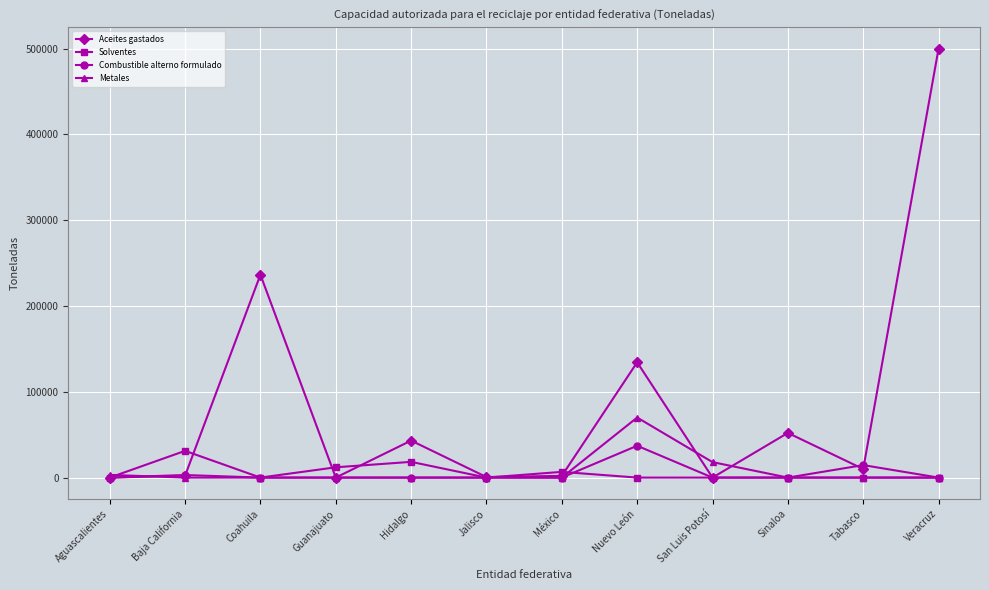

The value of Solventes at Sinaloa is 0. True or false?

True